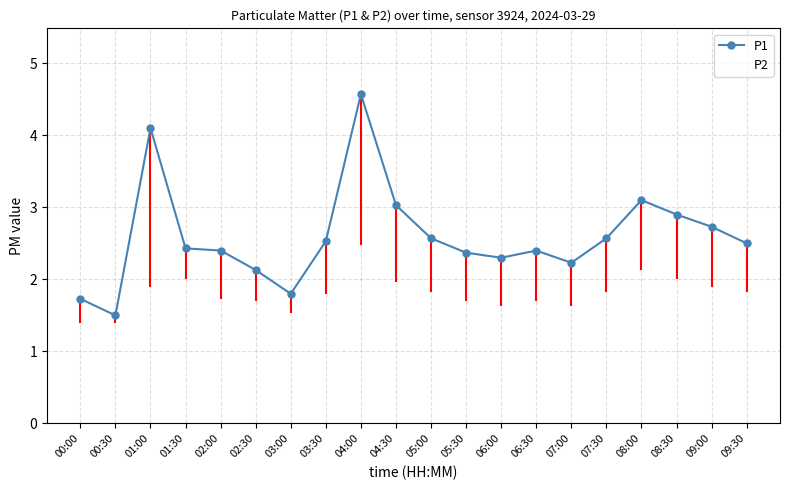

Which series changed the most between 03:00 and 06:00?

P1